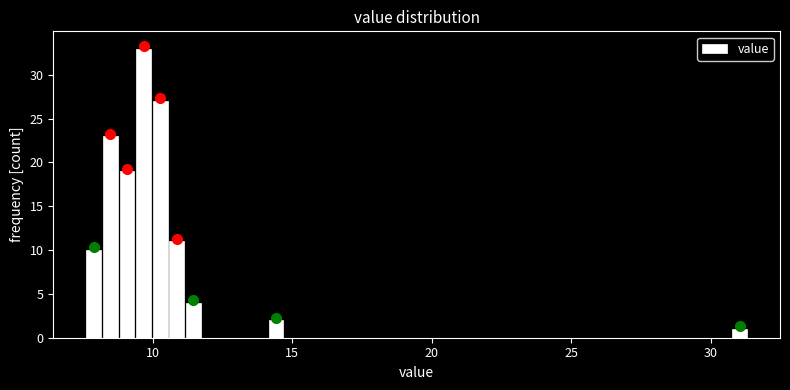

Around what value on the x-axis is the tallest bar? Give the approximate position of its centre, as read against the axis.

9.5